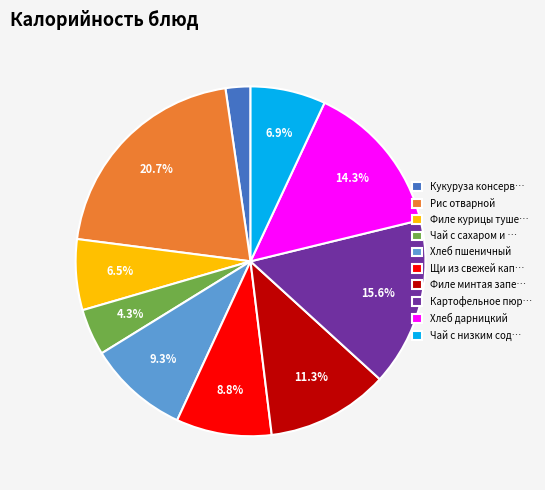

Does any single category account for the majority?

No